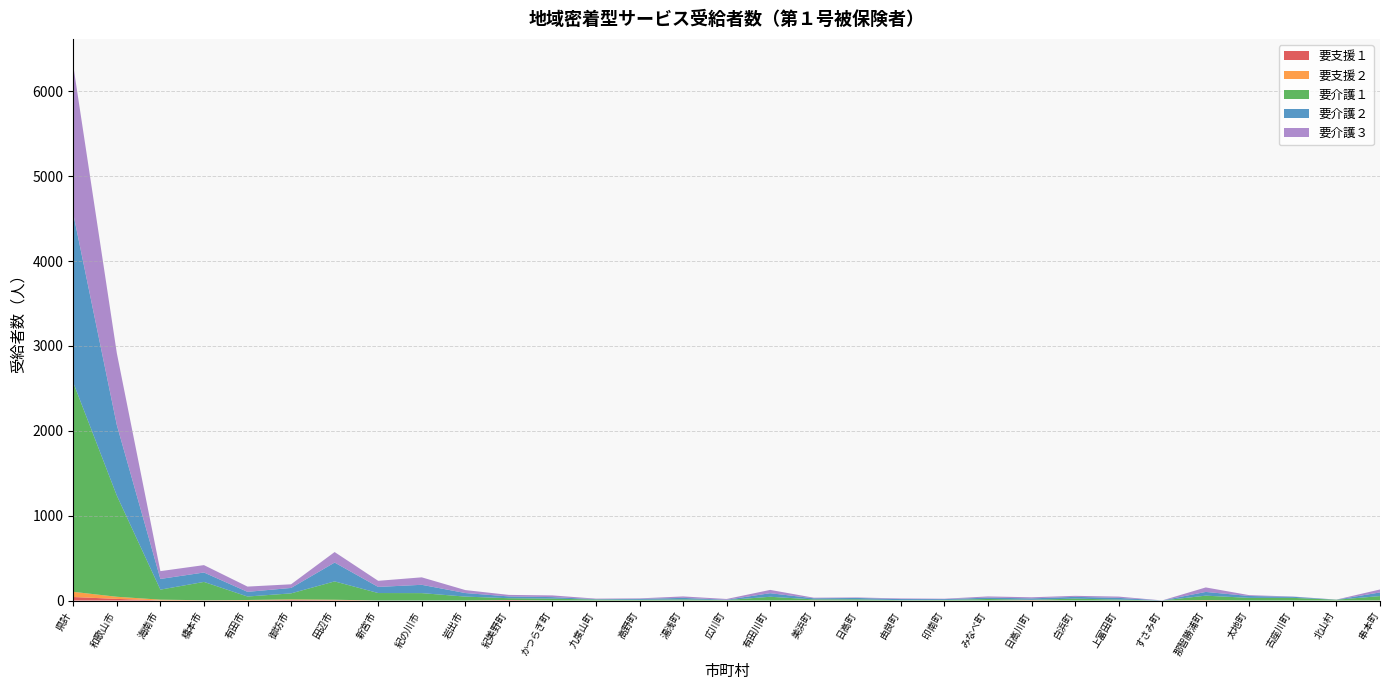

Reading right to left, what are all the values shown in this chart?

要支援１: 1	0	0	0	1	0	0	0	2	0	0	0	0	1	0	0	0	0	0	0	5	0	0	0	3	6	1	1	1	19	41
要支援２: 0	0	0	0	3	0	0	0	2	0	0	0	0	1	0	0	0	0	0	0	1	0	0	0	6	7	5	2	9	25	61
要介護１: 51	9	31	31	53	0	11	22	5	18	6	4	14	11	44	5	13	8	11	22	21	46	87	88	216	71	41	216	118	1192	2465
要介護２: 43	1	13	22	44	1	20	21	16	16	10	13	16	13	42	4	18	11	5	18	21	42	98	72	222	64	55	111	126	831	1989
要介護３: 35	1	3	10	53	0	15	12	13	14	5	7	6	7	39	9	17	6	6	20	18	35	88	72	124	43	62	87	92	847	1746